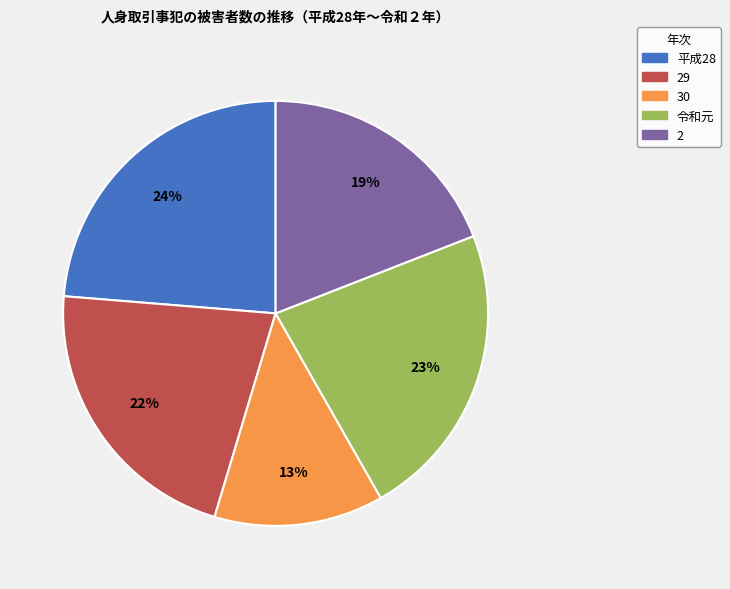

Do 29 and 30 together represent more than half of the pie?

No